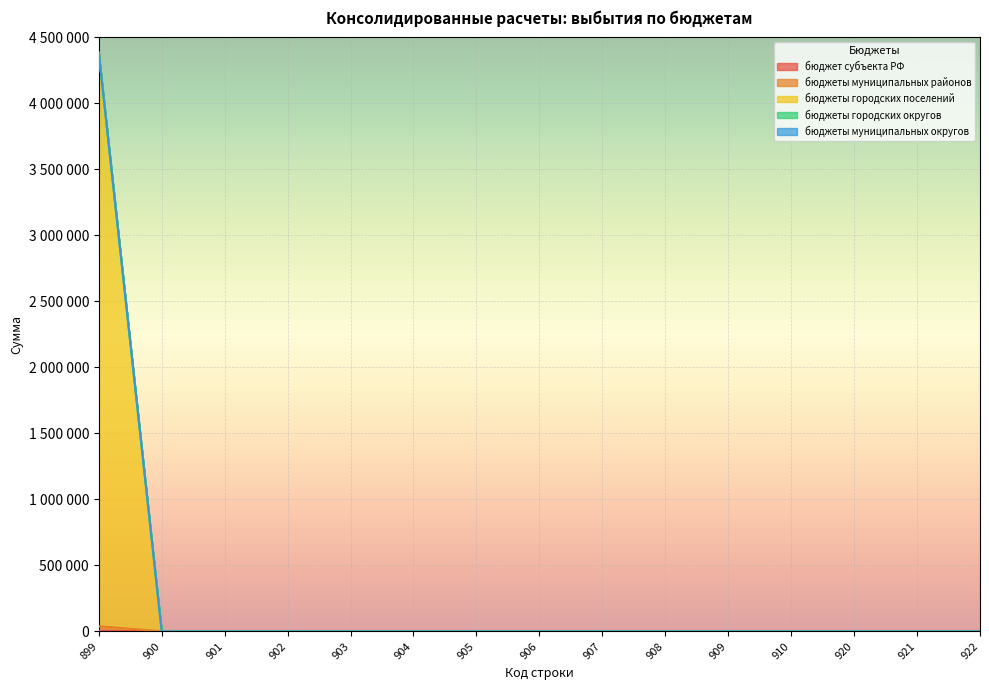

Does the chart display data point markers on the line(s)?

No